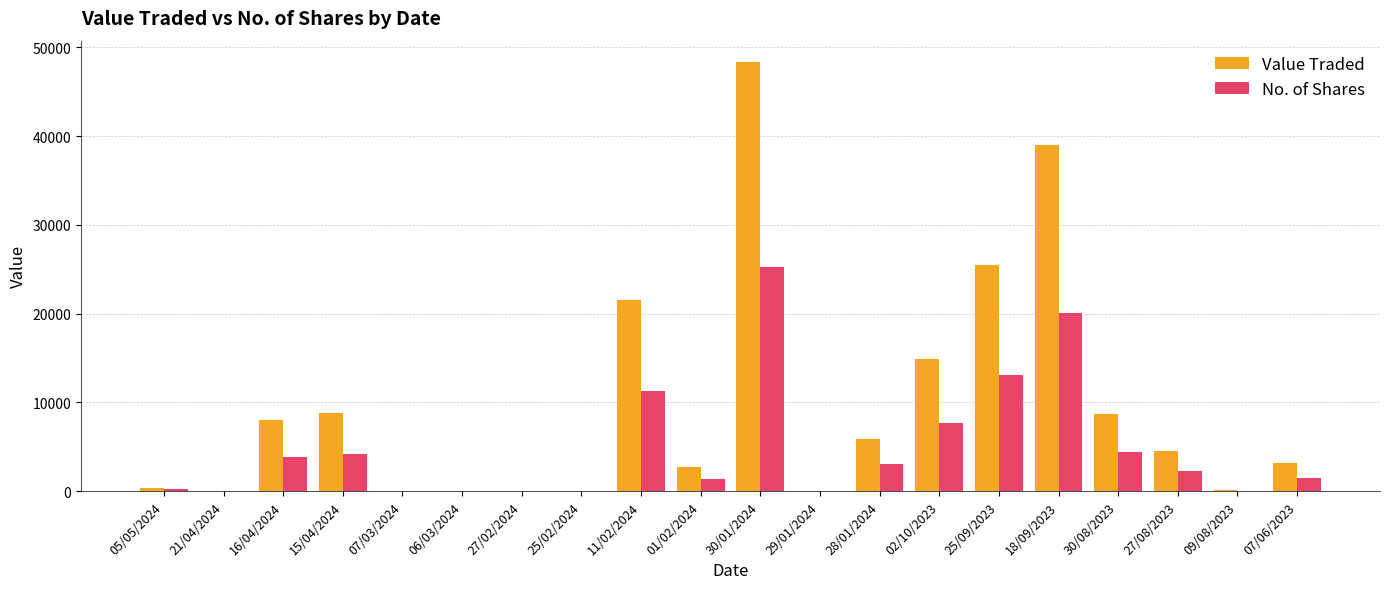

How many data points does each series have?

20